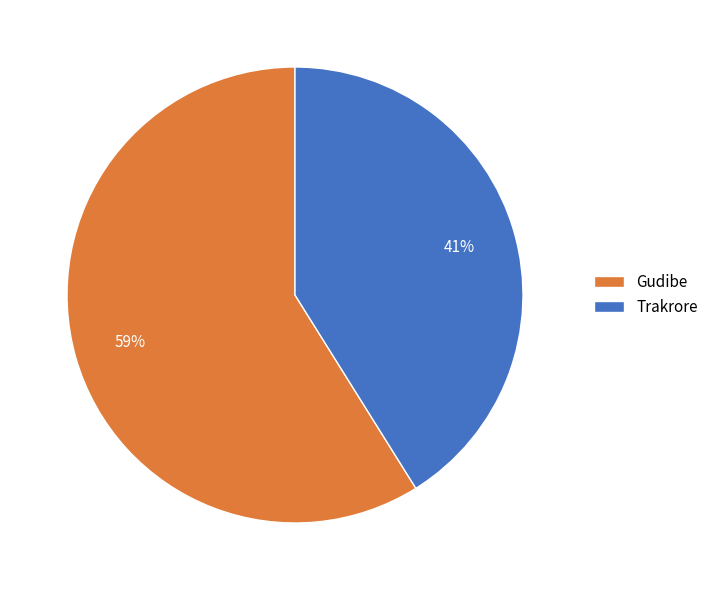

To the nearest percent, what is the average slice percentage?

50%